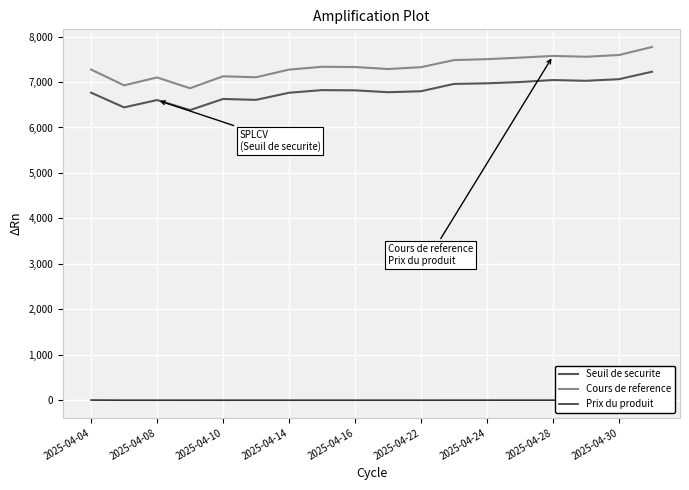

Rank the series by their maximum value, from lowest to highest.

Prix du produit, Seuil de securite, Cours de reference